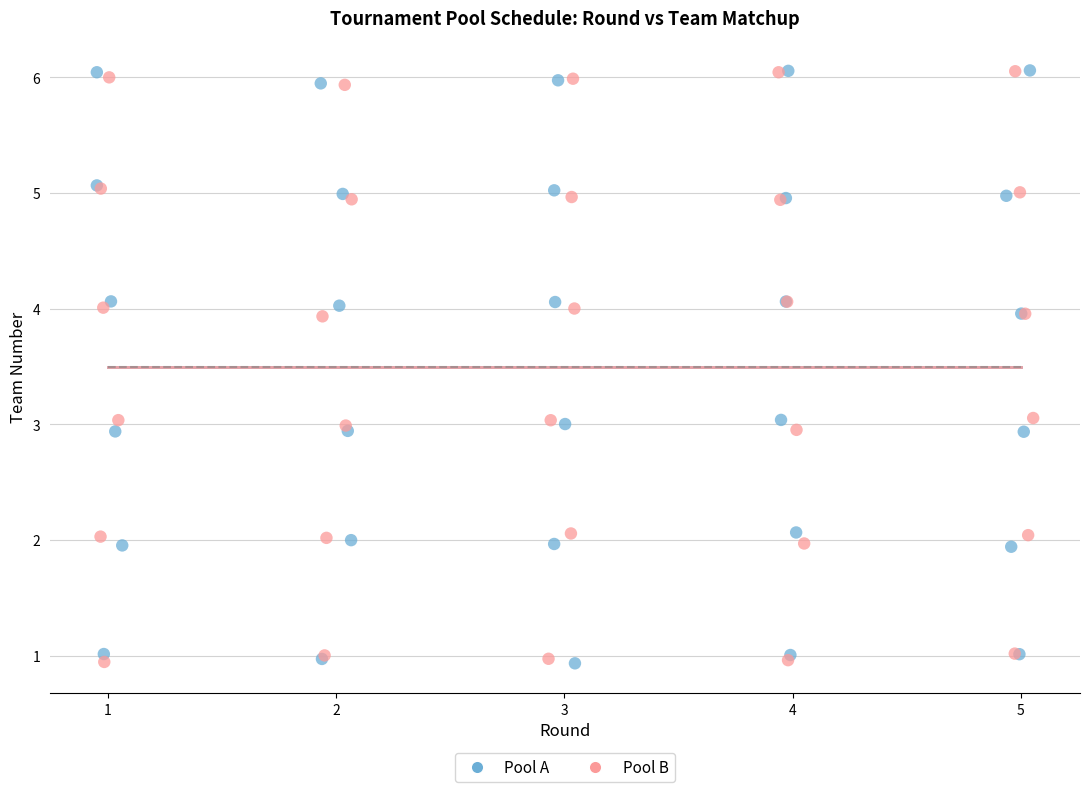

What are all the series names shown in the legend?

Pool A, Pool B